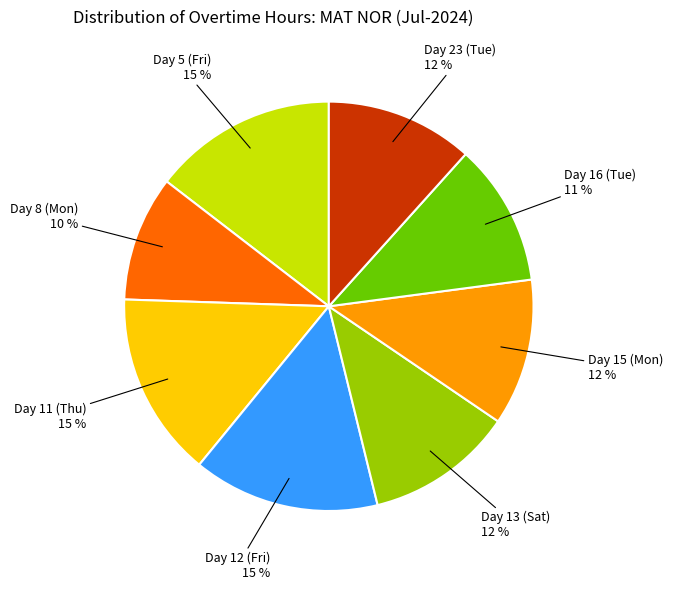

Does any single category account for the majority?

No